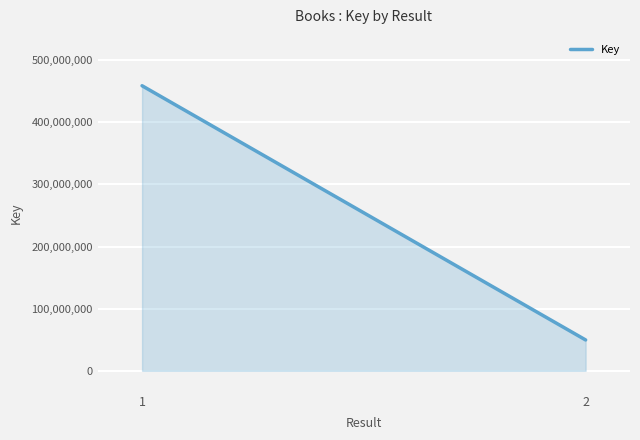

Which category has the lowest value across all series?

2